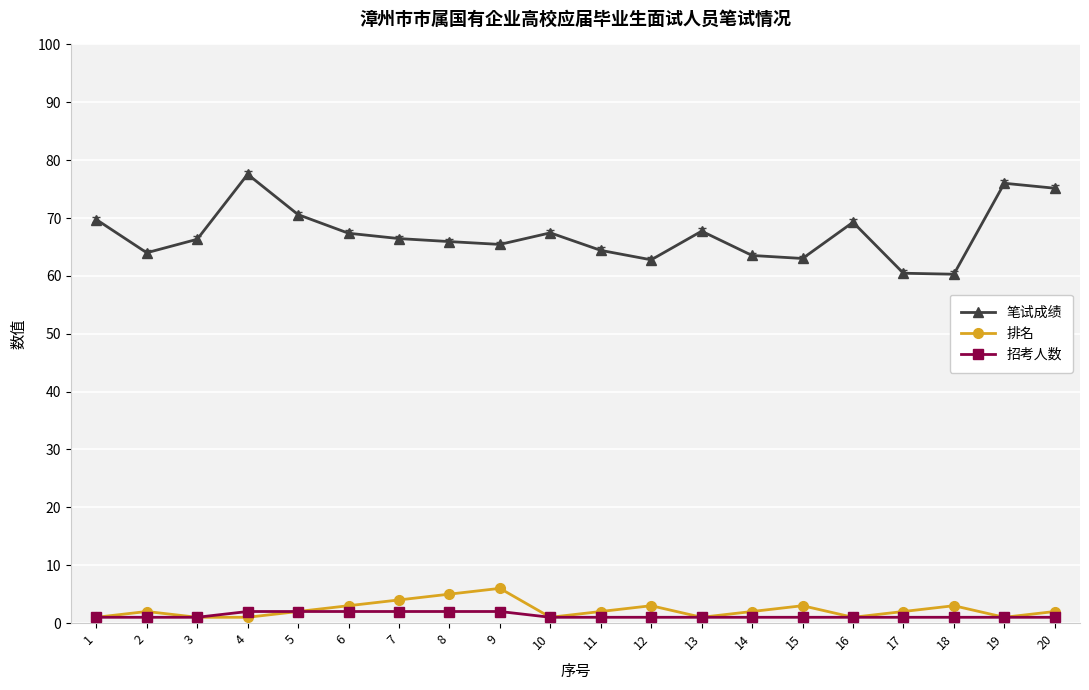

True or false: 招考人数 and 笔试成绩 cross at least once.

False